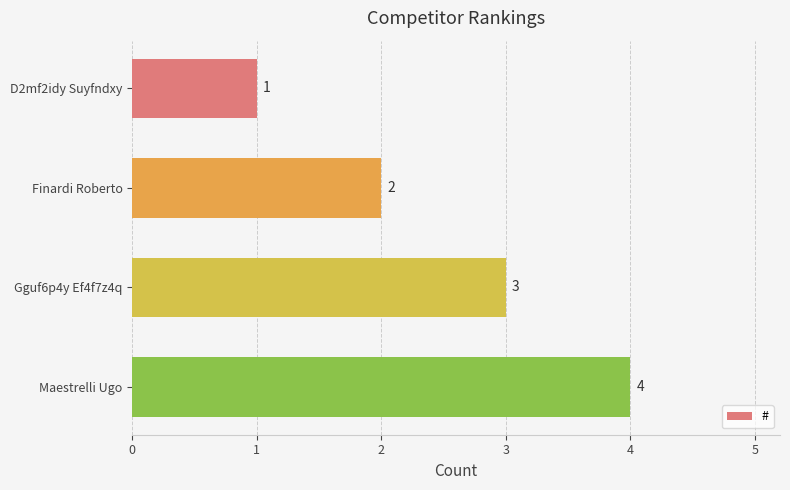

What is the ratio of the value at D2mf2idy Suyfndxy to the value at Gguf6p4y Ef4f7z4q?

0.3